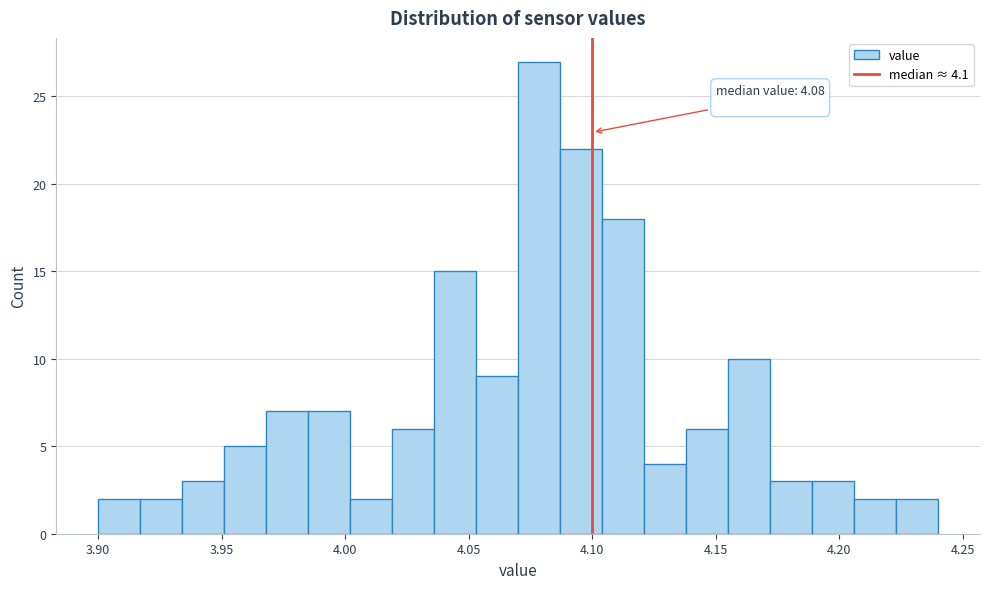

Around what value on the x-axis is the tallest bar? Give the approximate position of its centre, as read against the axis.

4.080